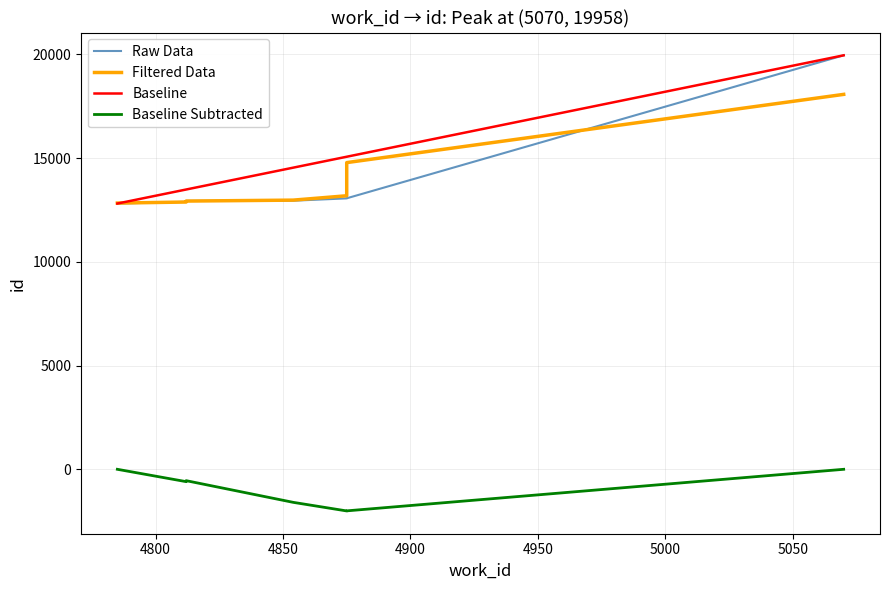

What is the difference between the maximum and second lowest values?

7064